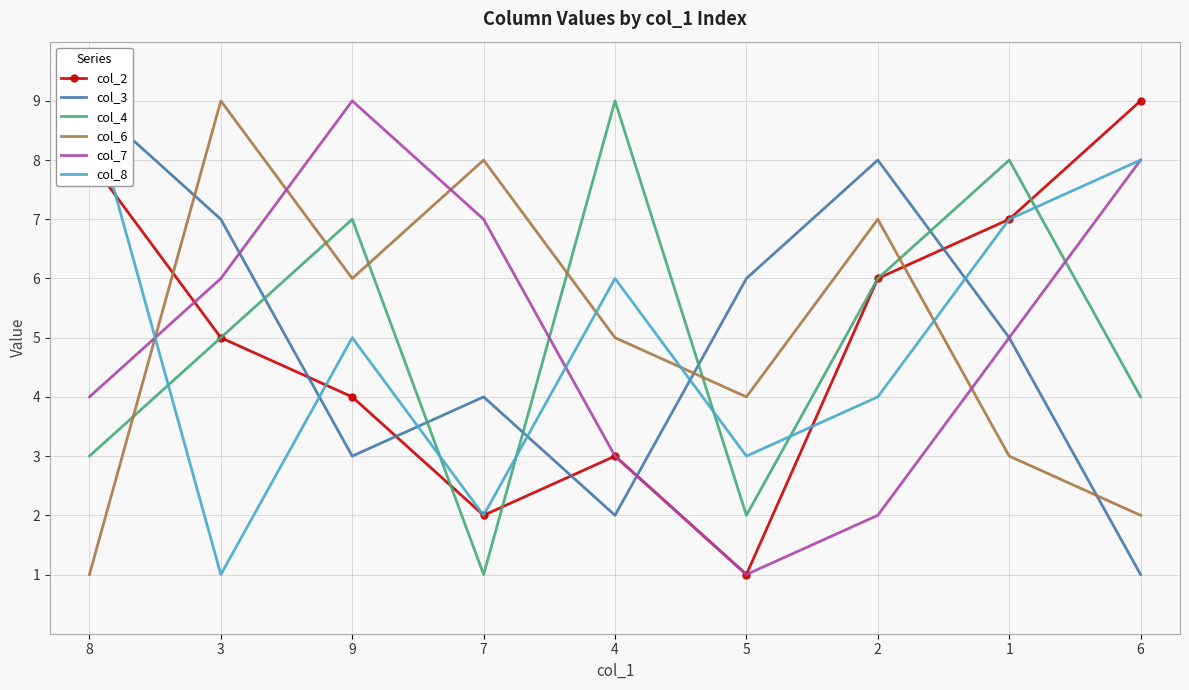

At which category does col_4 reach its first local valley?

7